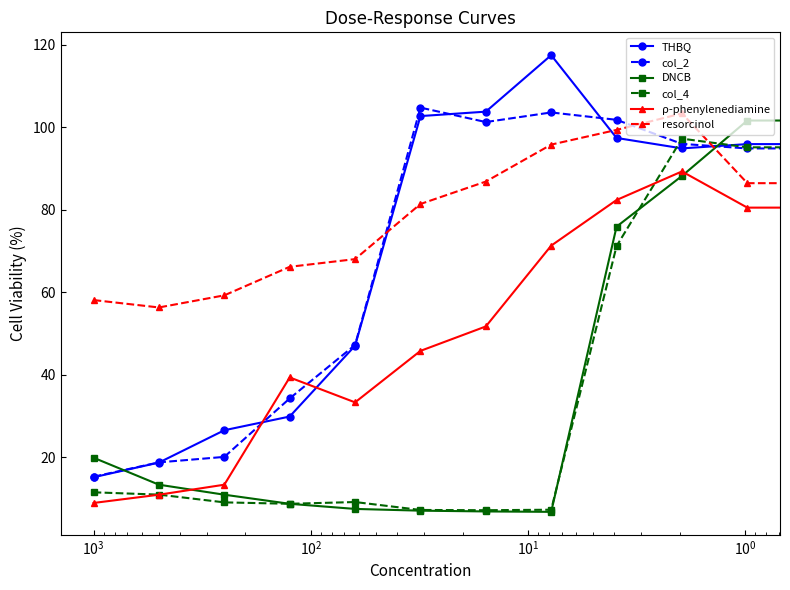

How many data points in THBQ are above 95?

6